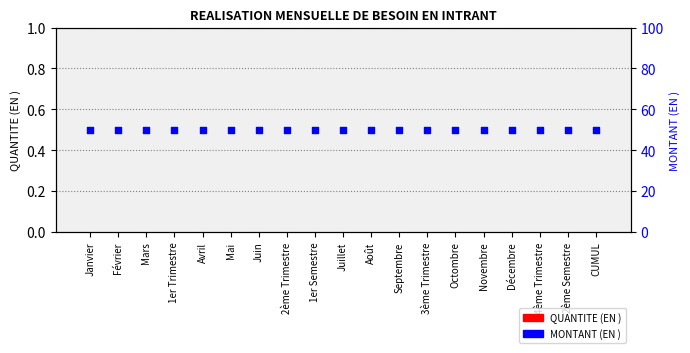

At which category is the sum across all series the highest?

Janvier